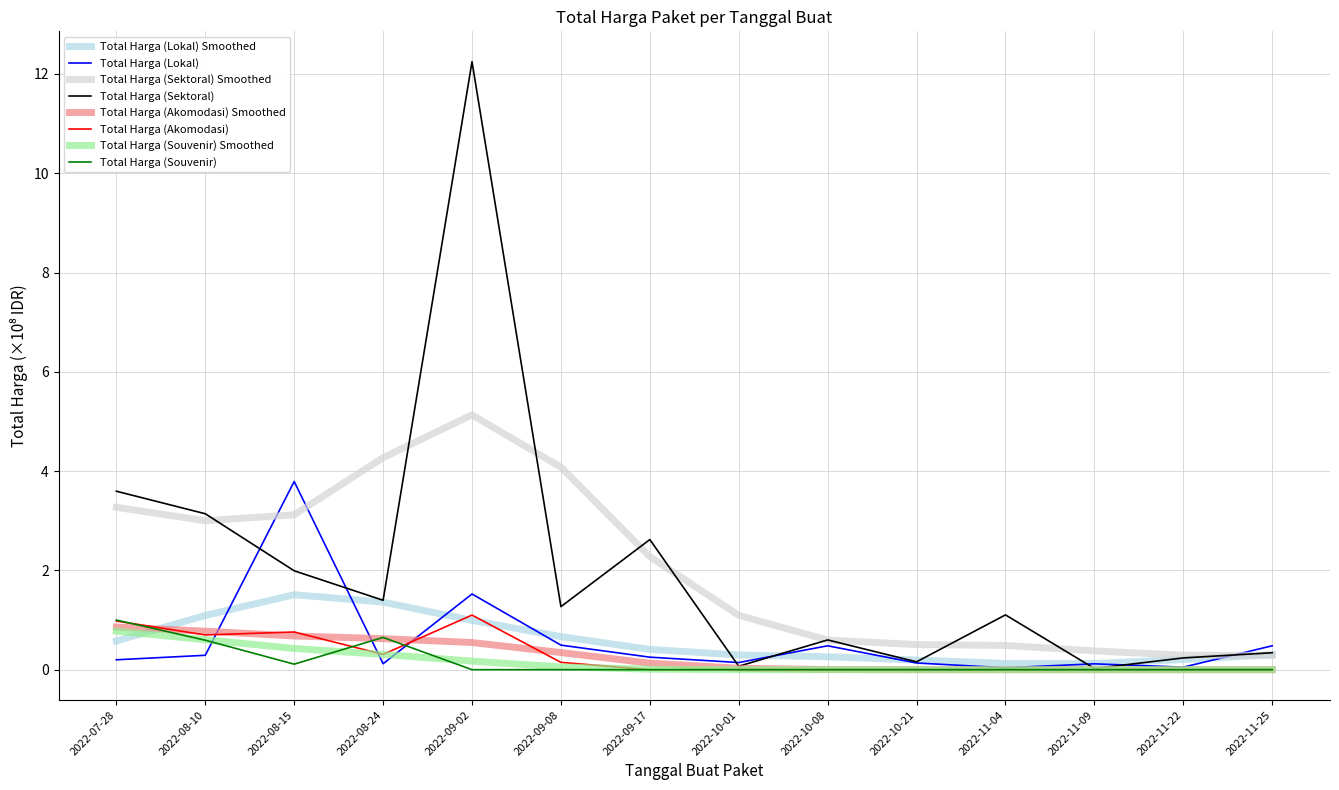

What is the highest value of the Total Harga (Sektoral) series?

12.2